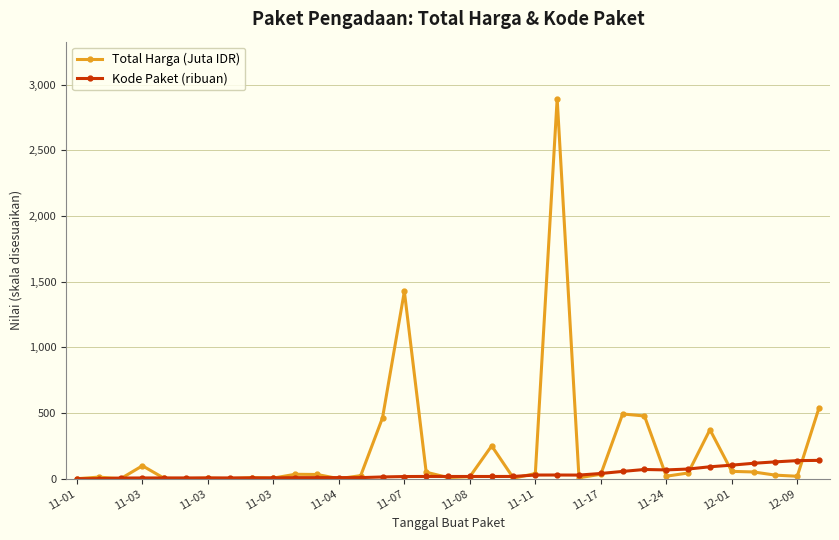

True or false: Total Harga (Juta IDR) has more than 1 points higher than both neighbors.

True